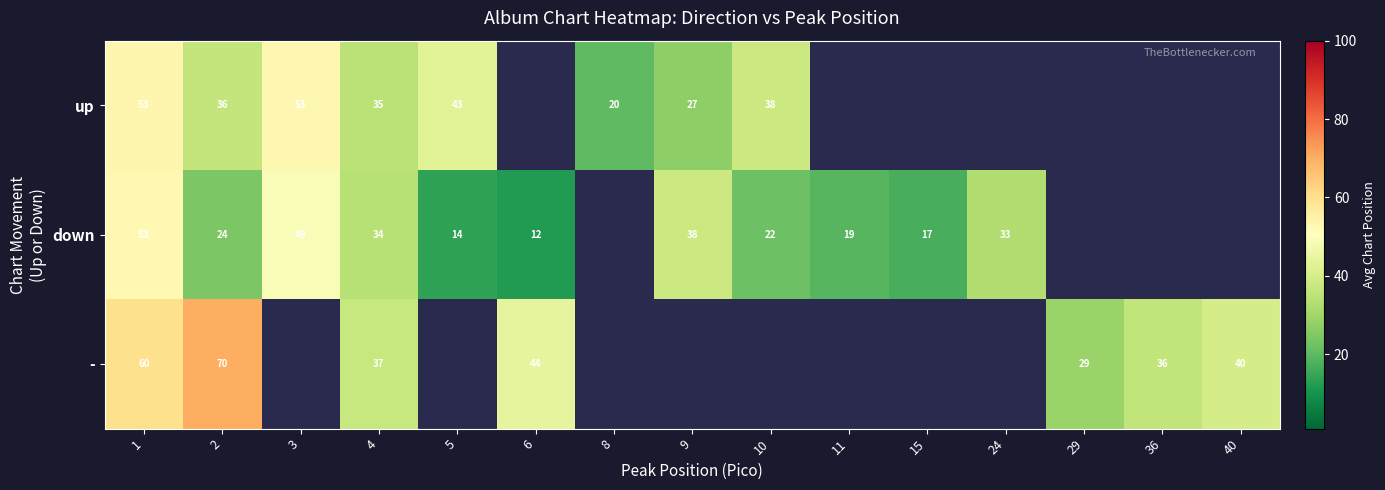

How many series are shown in this chart?

3